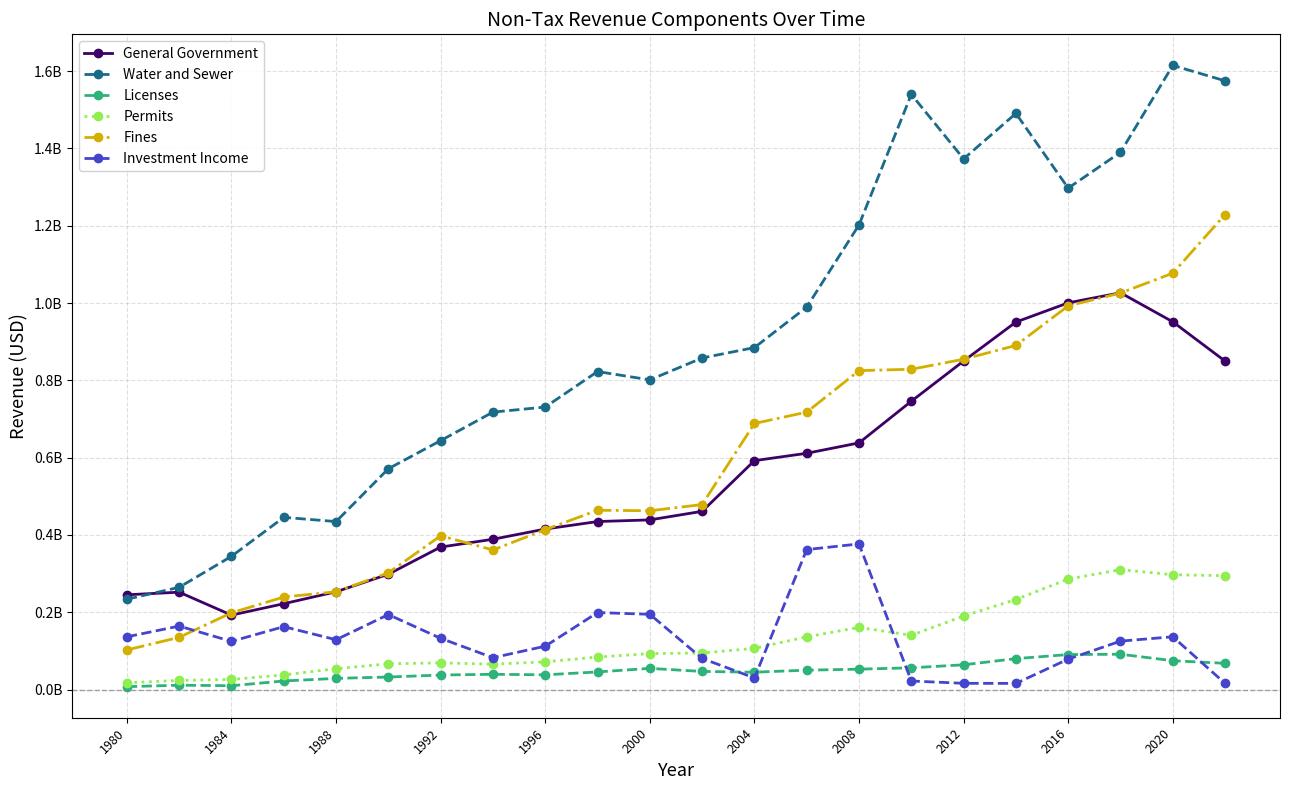

What are all the series names shown in the legend?

General Government, Water and Sewer, Licenses, Permits, Fines, Investment Income